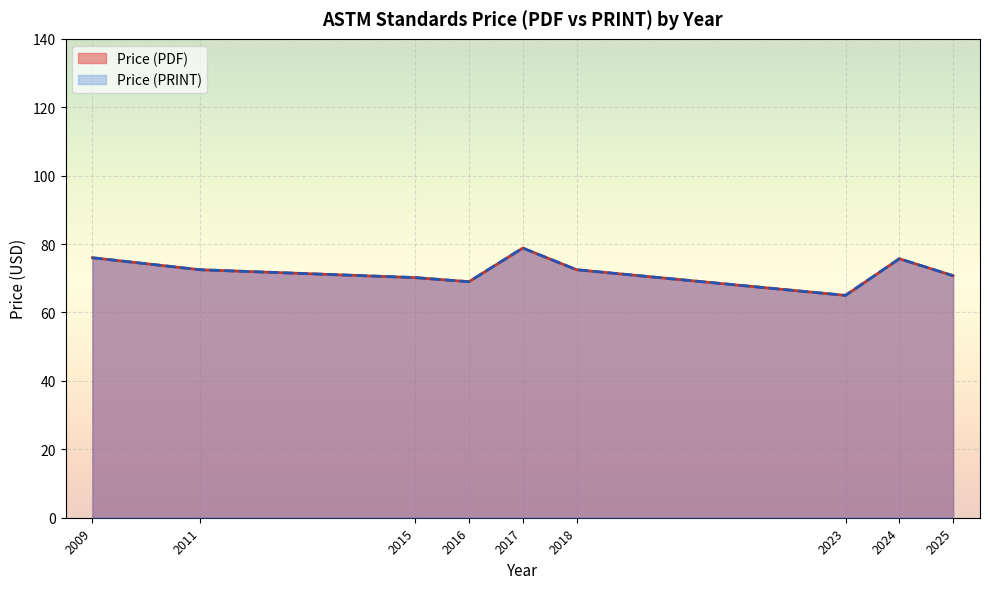

True or false: Price (PRINT) and Price (PDF) cross at least once.

False